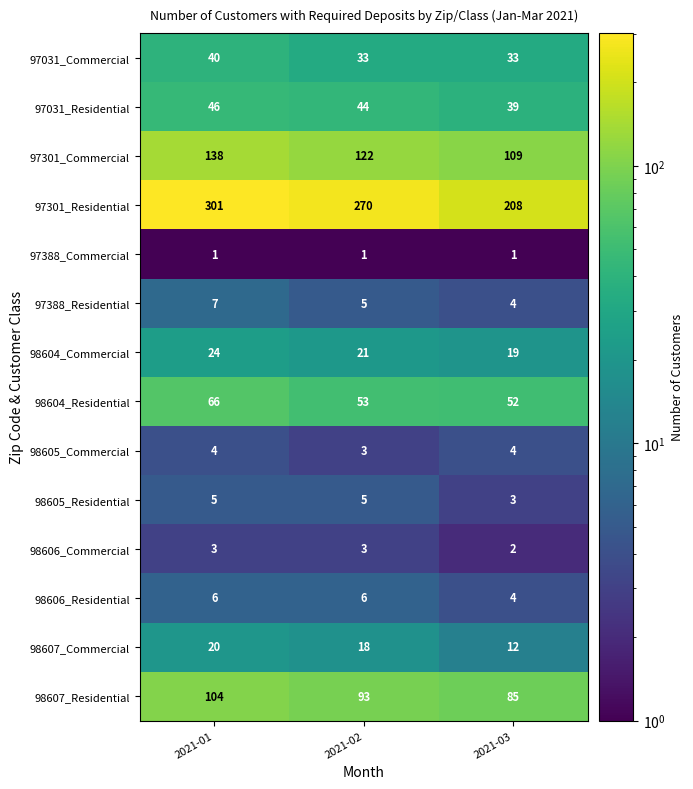

How many distinct data groups are displayed?

14